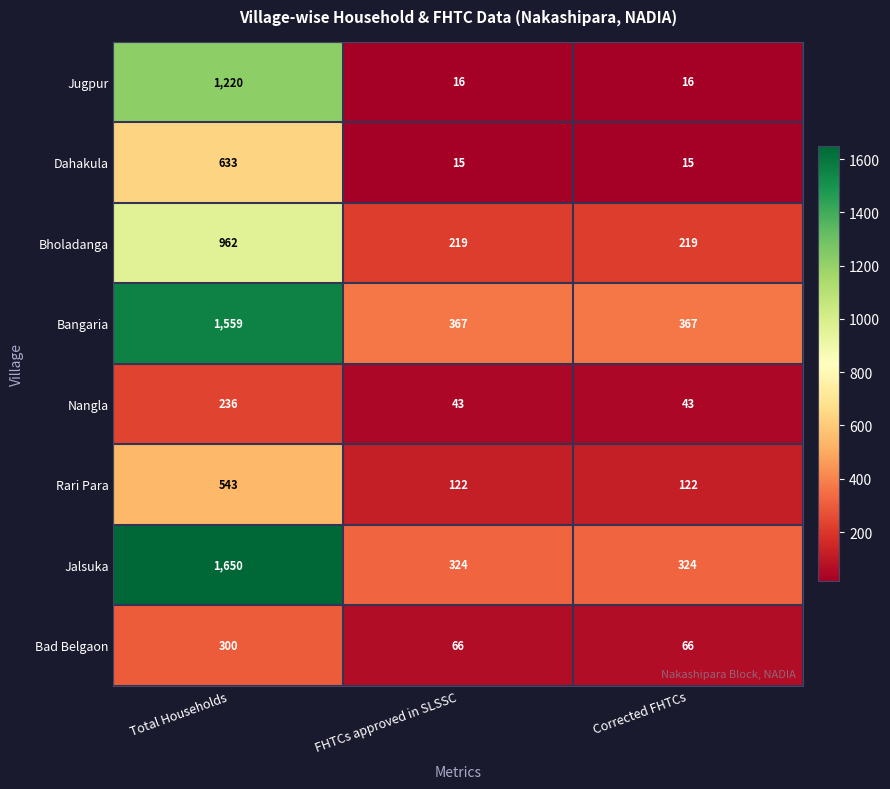

Which series changed the most between Total Households and FHTCs approved in SLSSC?

Jalsuka